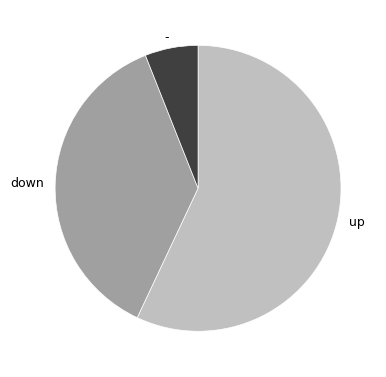

The - slice represents 19% of the pie. True or false?

False